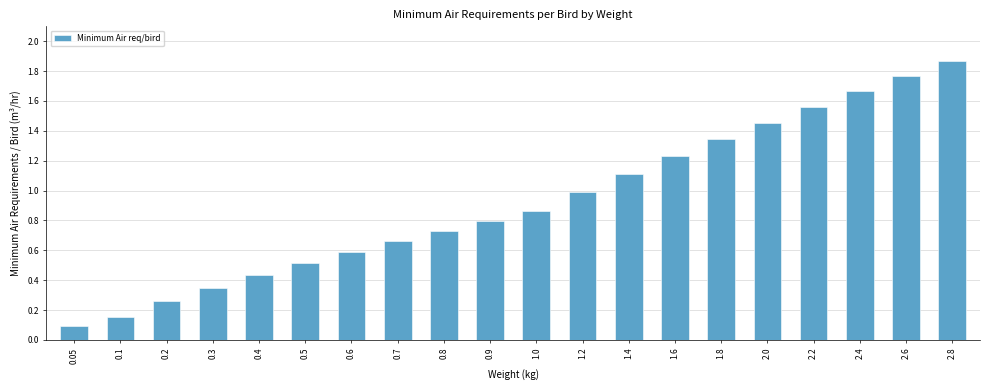

At which category does the chart reach its minimum across all series?

0.05